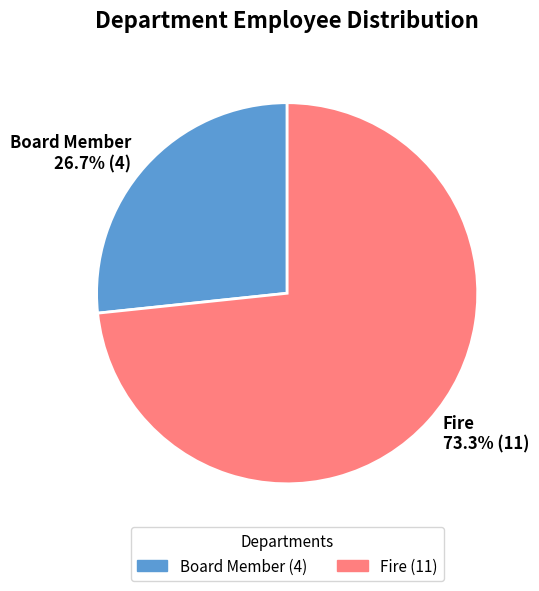

Does any single category account for the majority?

Yes